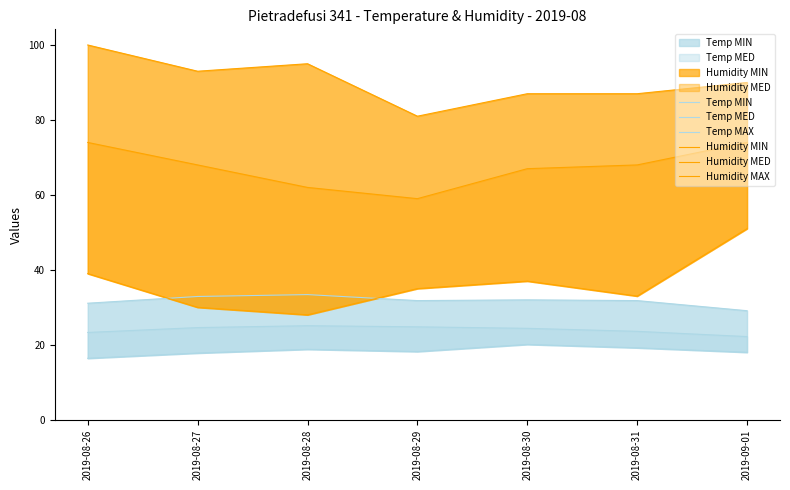

How many Humidity MED values are between 62 and 74?

6